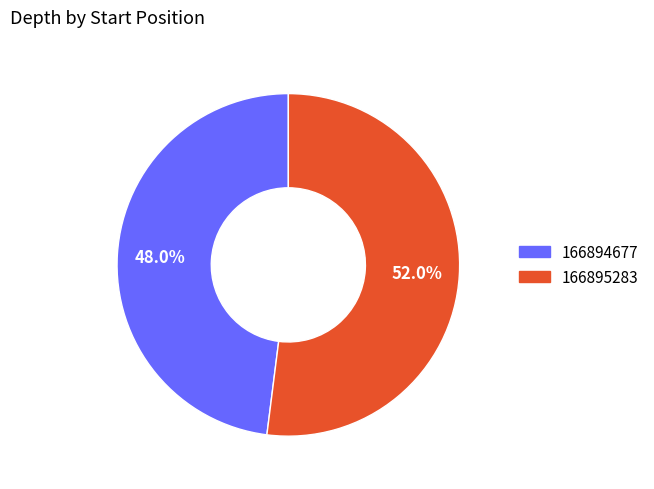

To the nearest percent, what portion does 166894677 represent?

48%